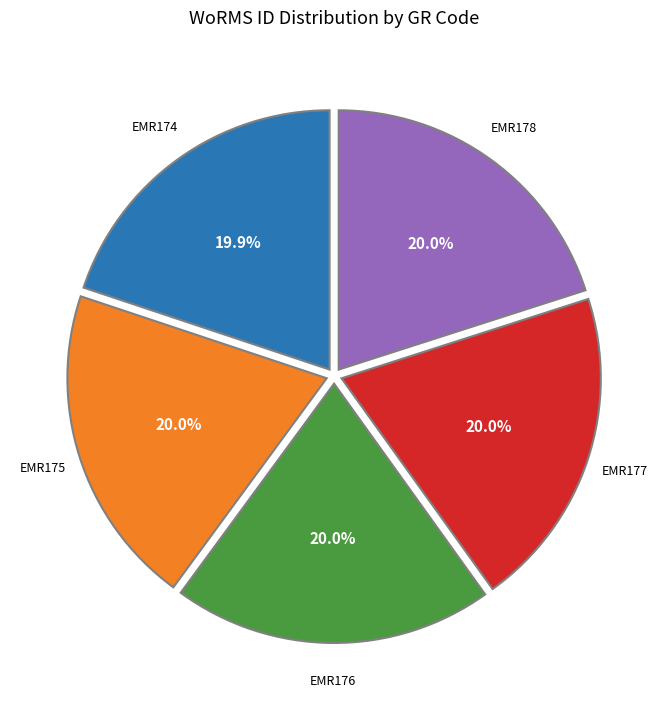

Is there any slice that represents more than half of the pie?

No